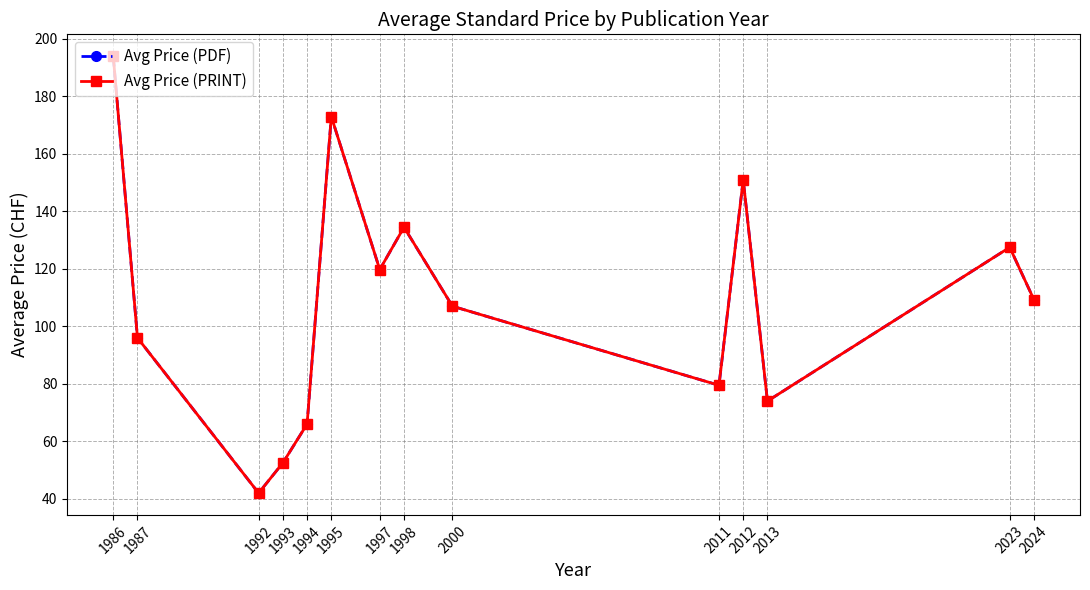

Is it true that Avg Price (PDF) equals 19.9 at 2013?

False